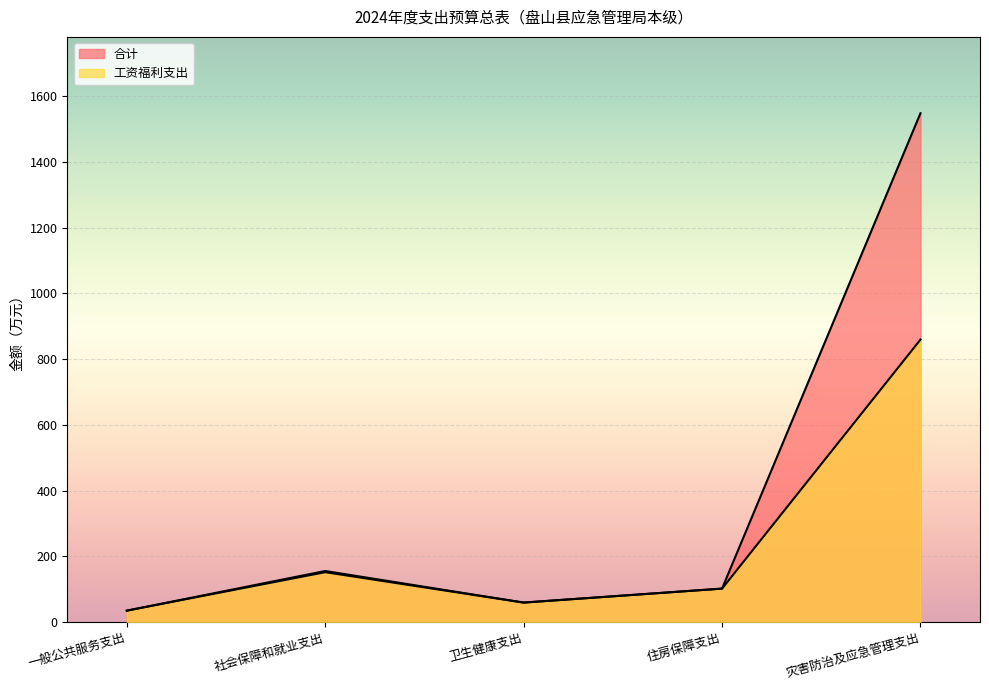

Does the chart display data point markers on the line(s)?

No